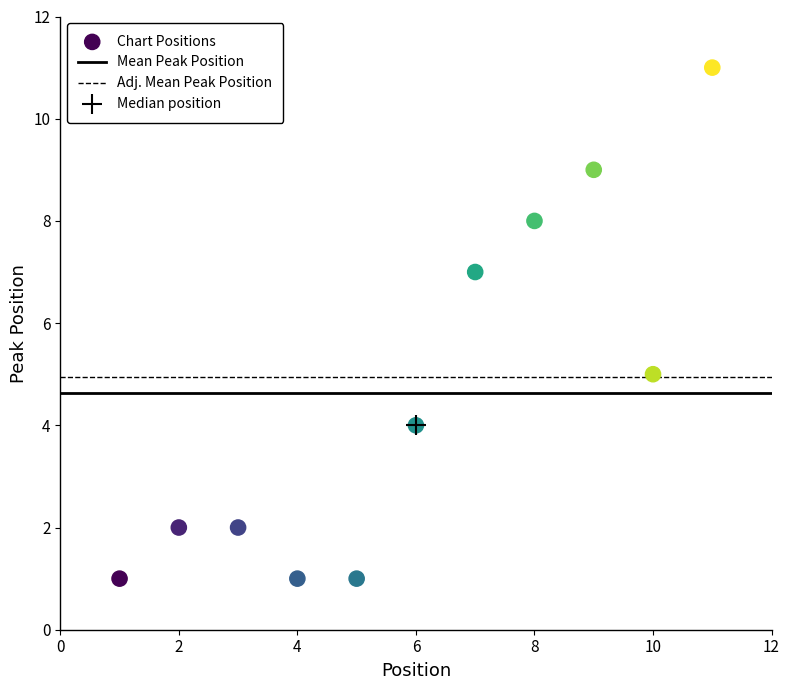

What is the average X value?

6